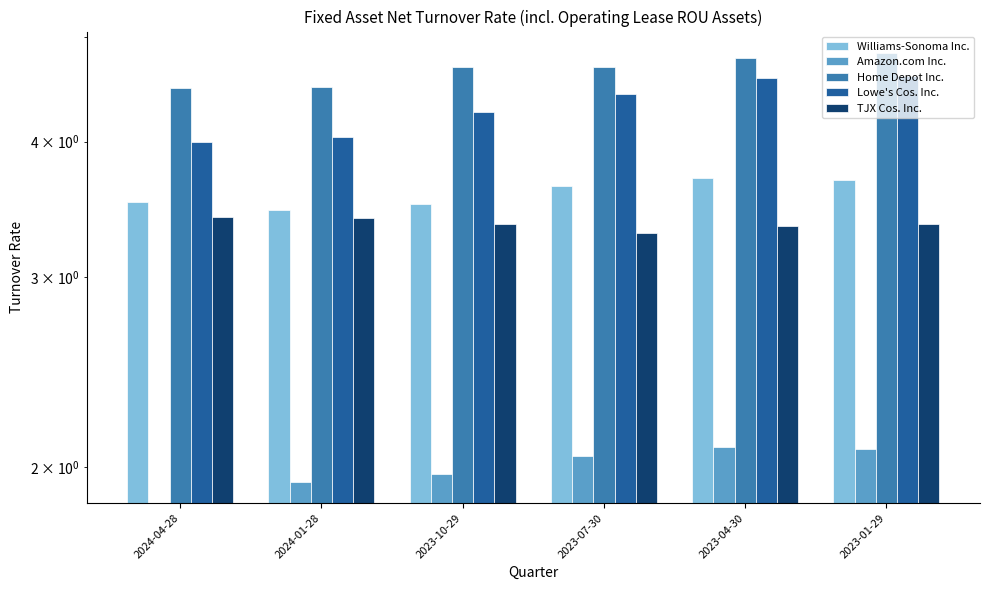

How many bars are there in total?

30